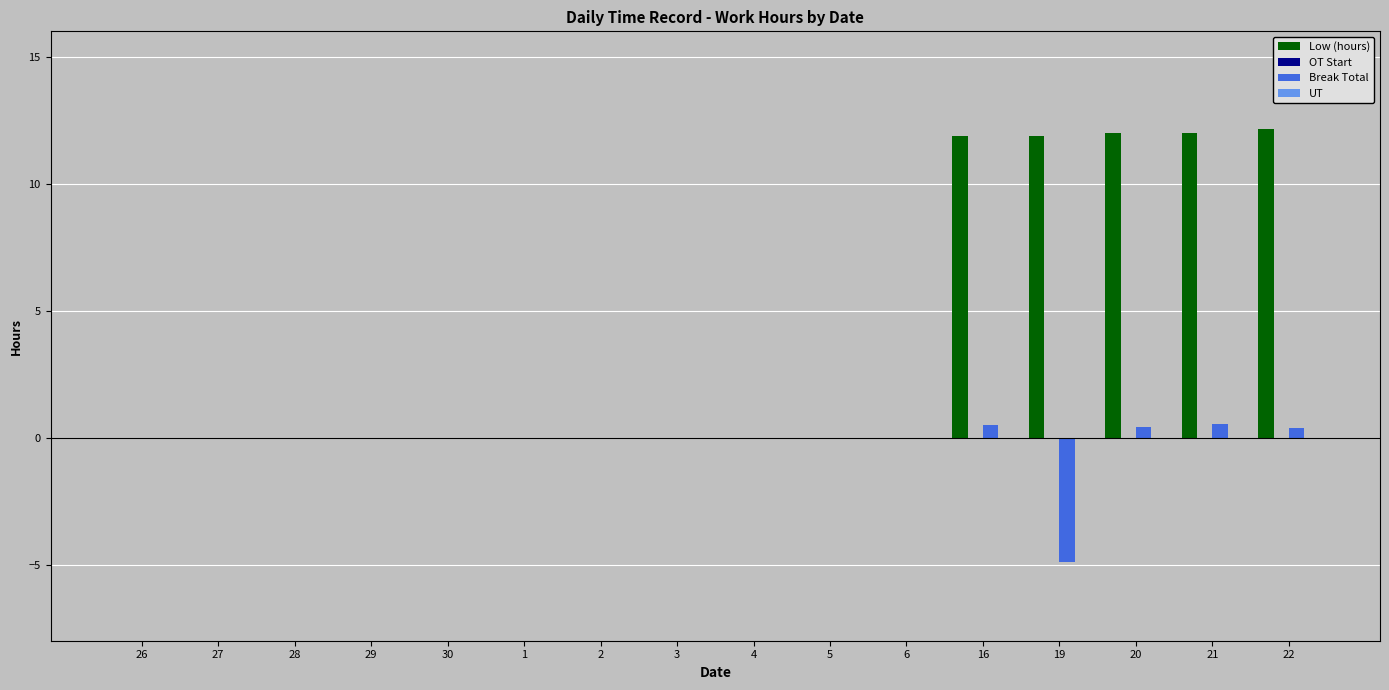

What is the average value of the Break Total series?

-0.2